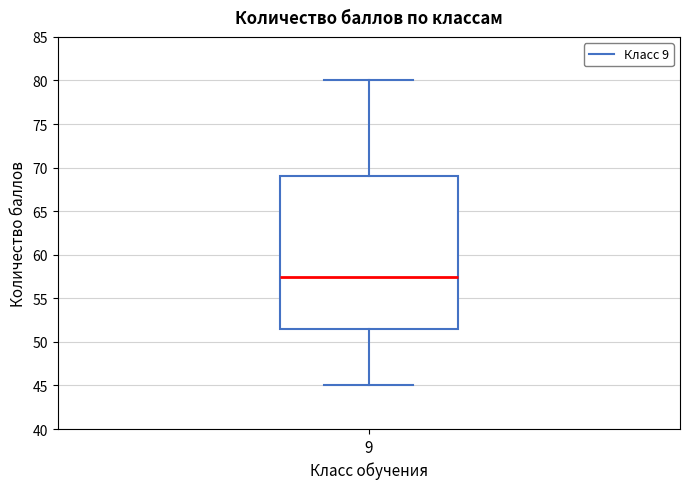

Where is the upper edge of the box at x = 9 on the y-axis? The values are not printed on the chart, so give them approximately, as read against the axis.

69.0